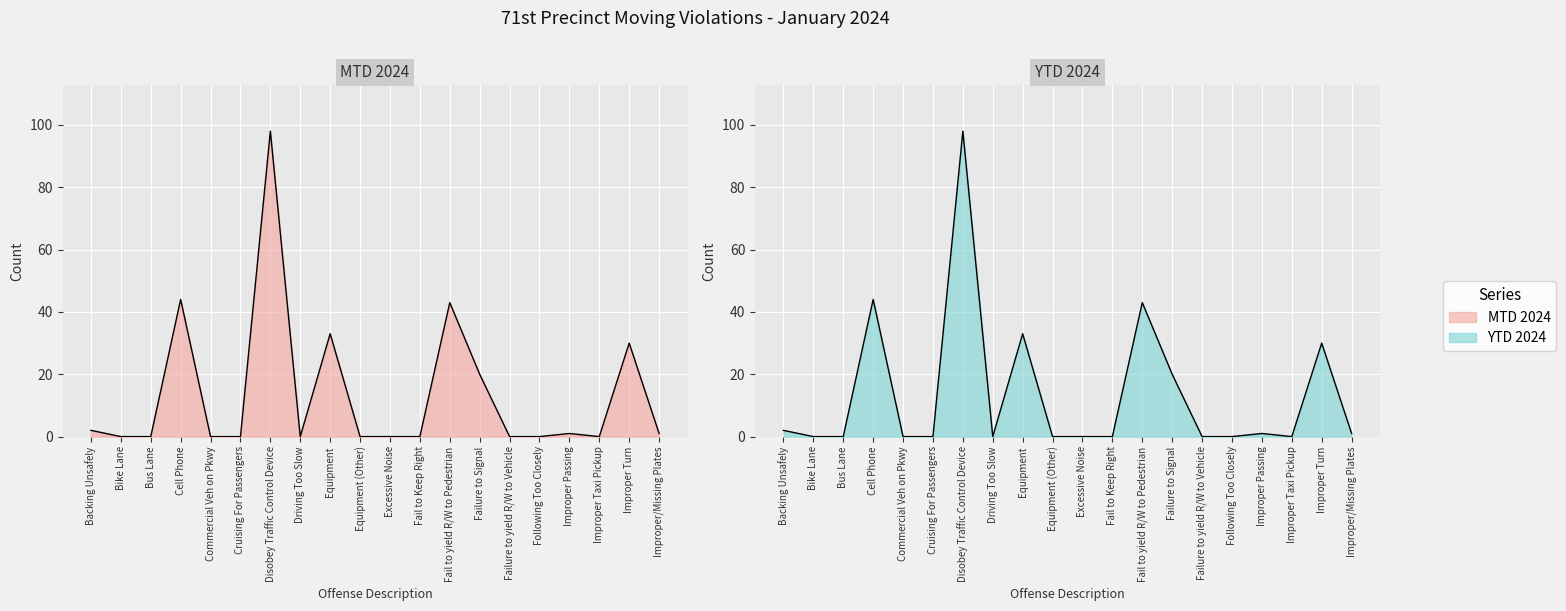

What is the difference between the second highest and second lowest values in the YTD 2024 series?

44